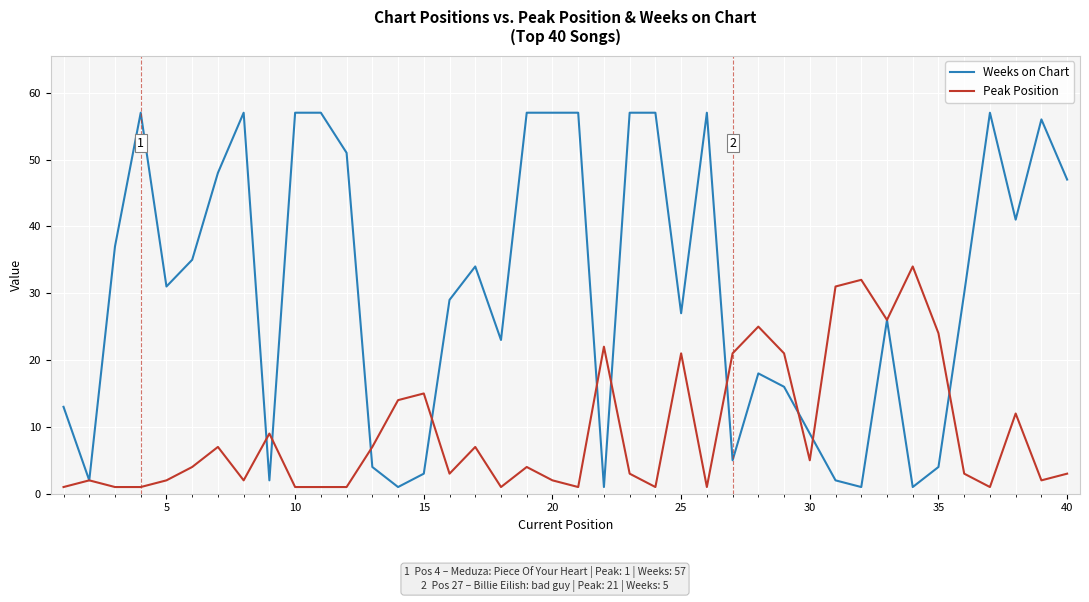

What is the greatest value displayed?

57